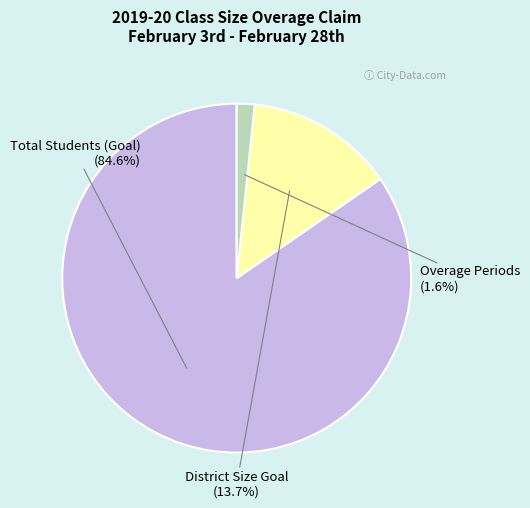

Rank the categories by value from lowest to highest.

Overage Periods, District Size Goal, Total Students (Goal)